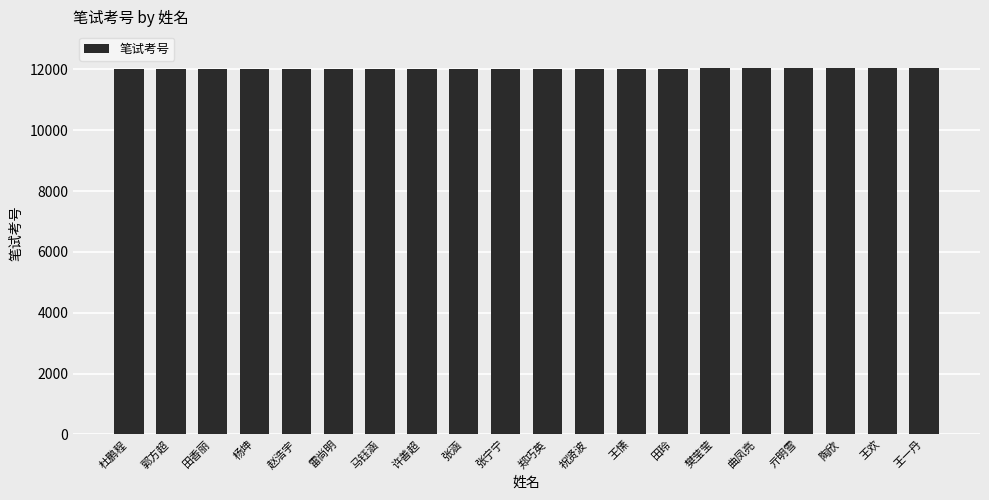

What is the sum of the values at 张涵 and 田玲?

24043